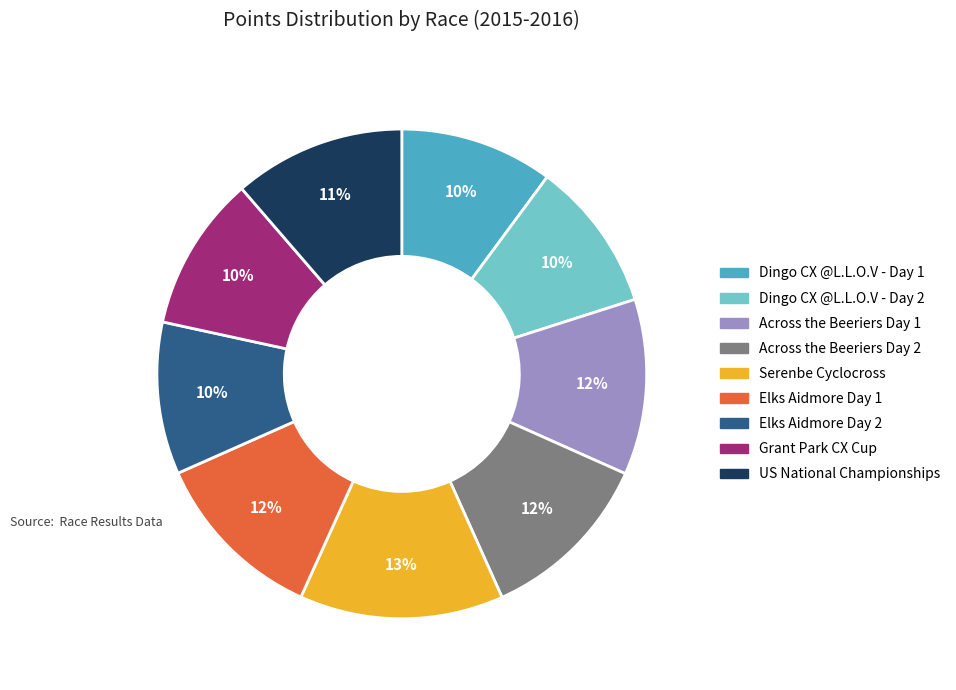

Is the sum of Grant Park CX Cup and Serenbe Cyclocross greater than half?

No